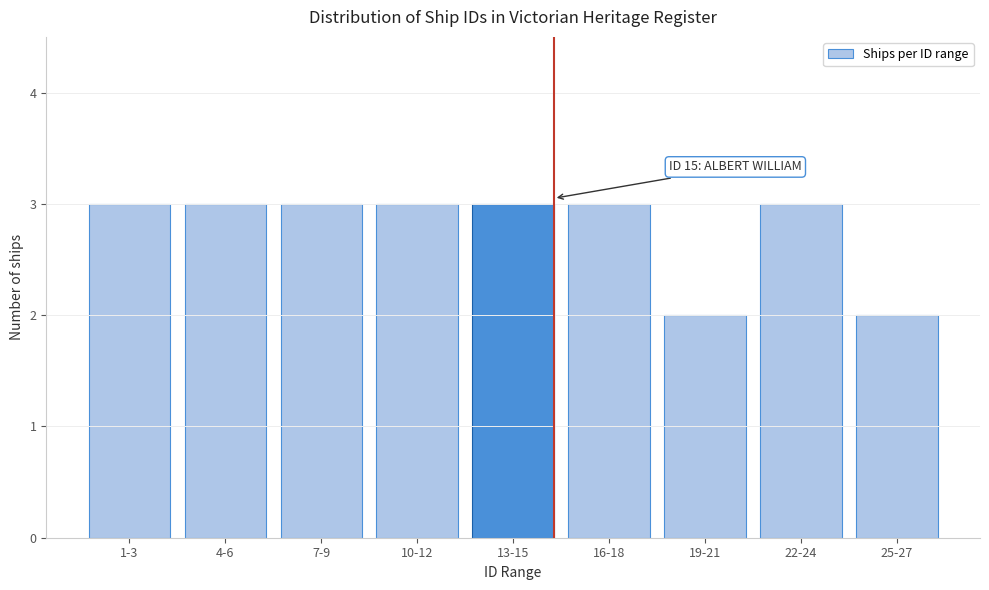

Reading left to right, transcribe all the data shown in this chart.

3	3	3	3	3	3	2	3	2